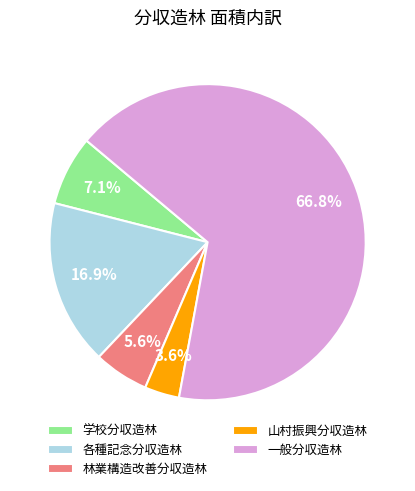

Which category accounts for the majority?

一般分収造林